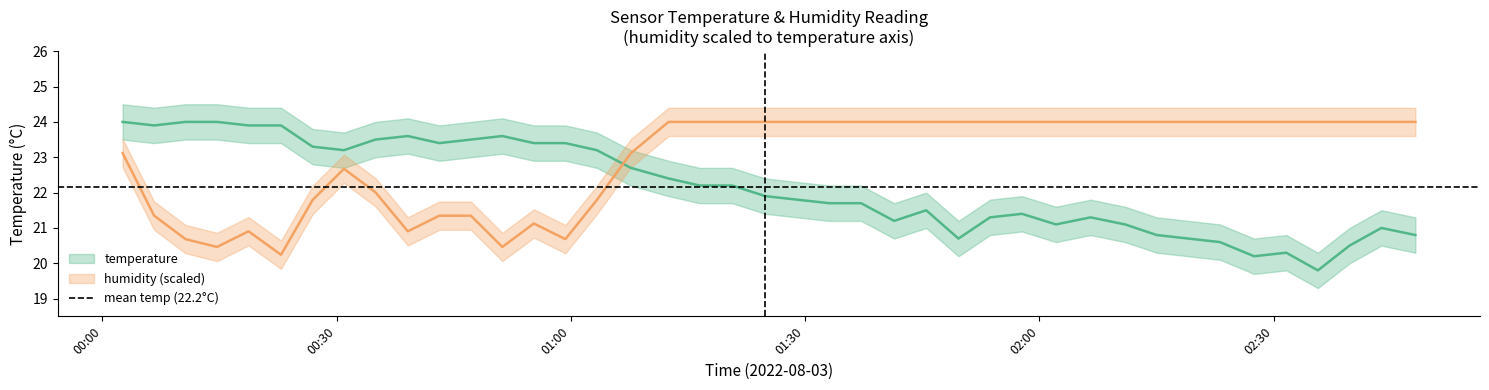

How many data points in temperature are above 22?

20